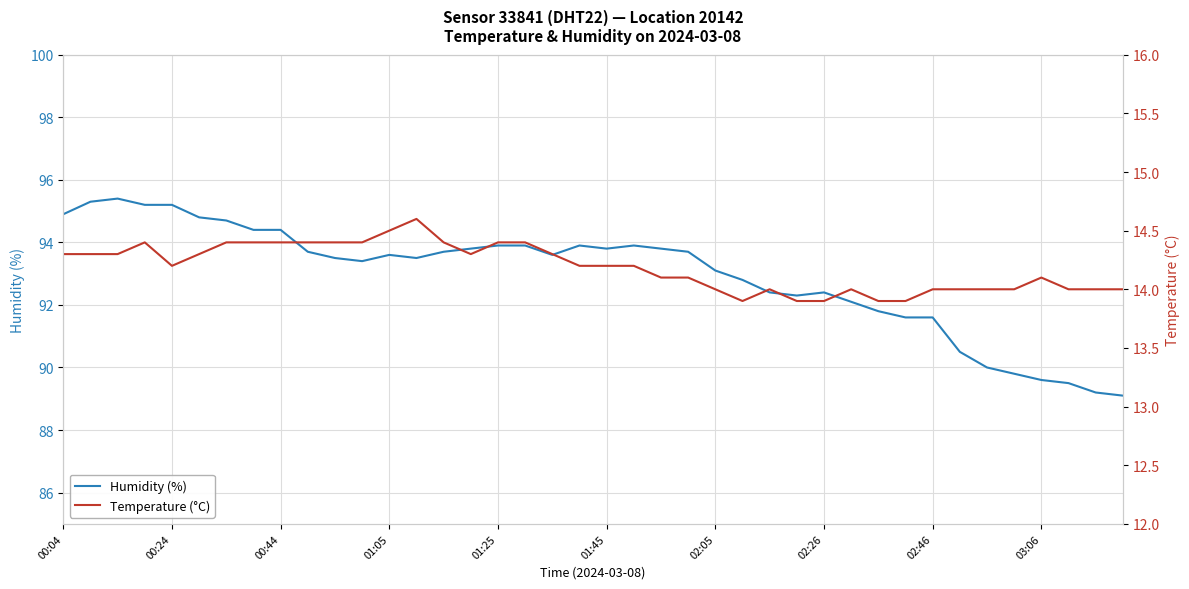

How many lines are shown in the chart?

2